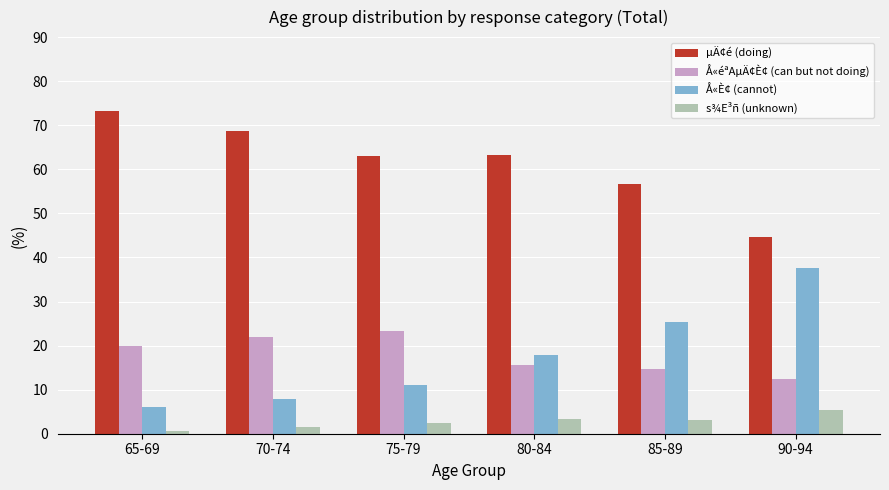

Which series has the largest total across all categories?

µÄ¢é (doing)